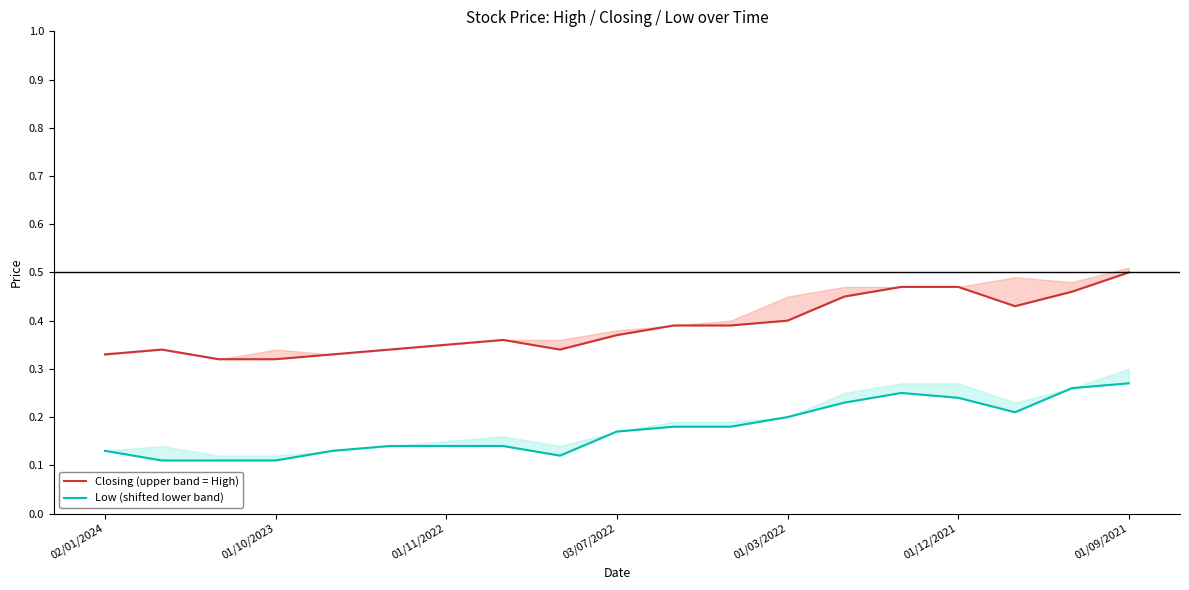

What are all the series names shown in the legend?

Closing (upper band = High), Low (shifted lower band)